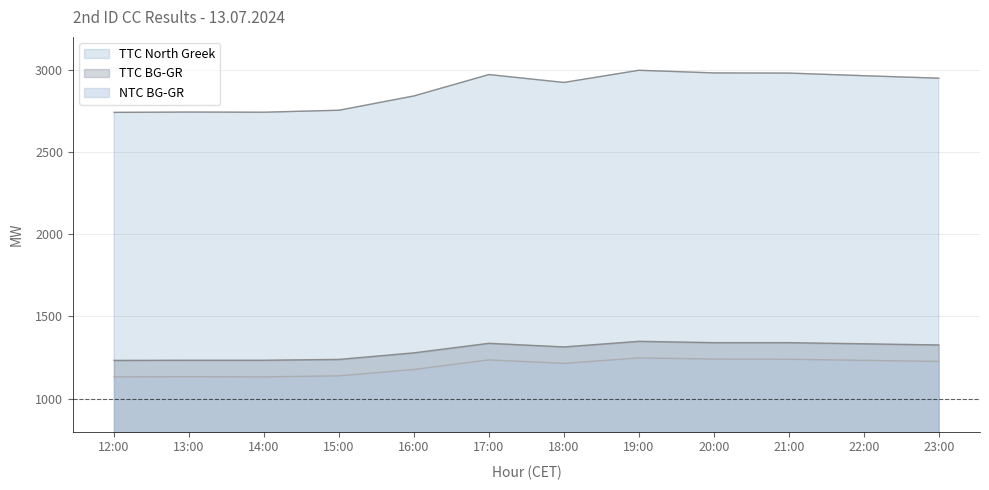

What is the minimum value shown in the chart?

1133